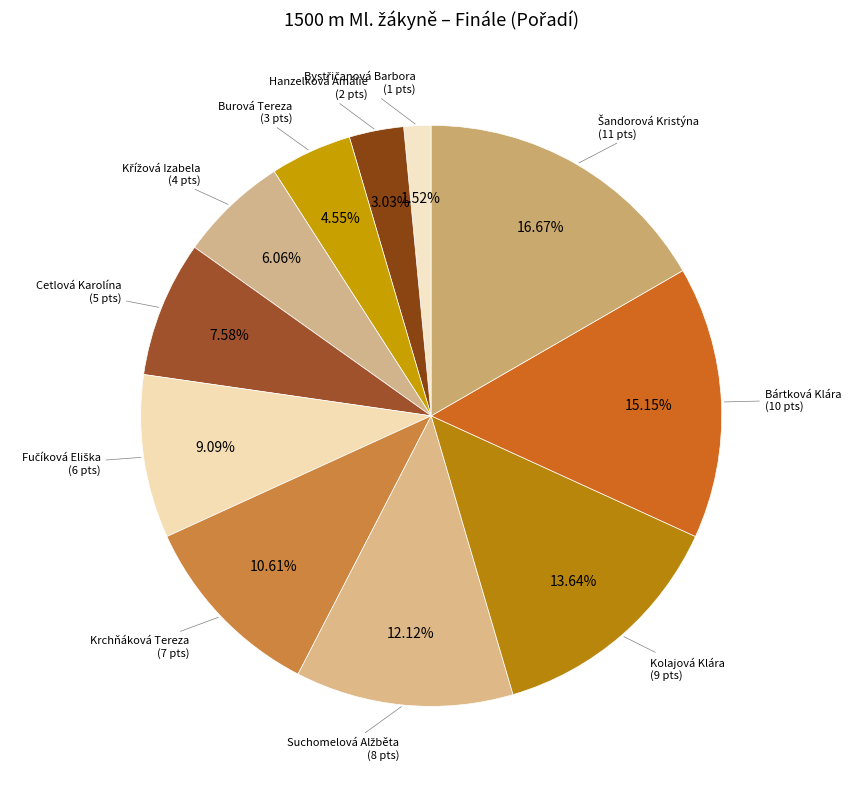

Is there a majority slice in this chart?

No